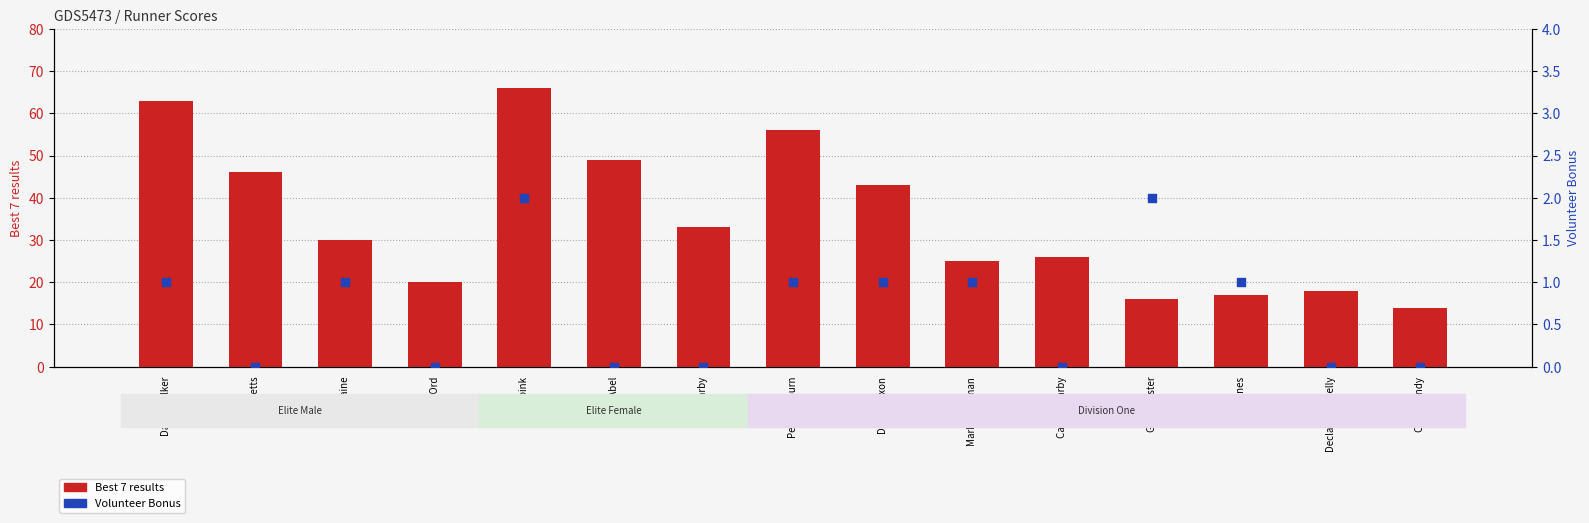

Which series reaches the maximum Y coordinate?

Best 7 results